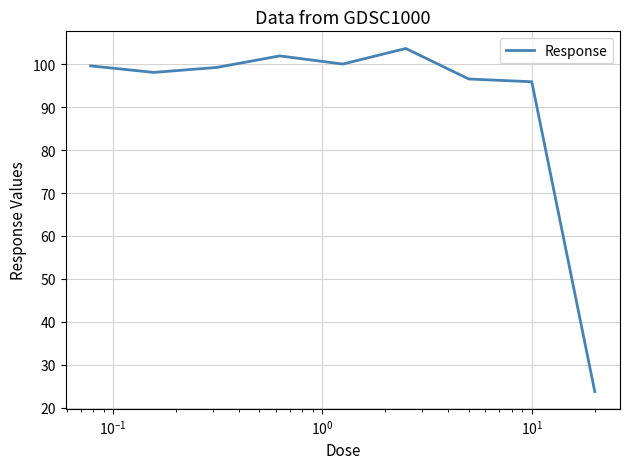

What is the difference between the maximum and minimum values?

80.0